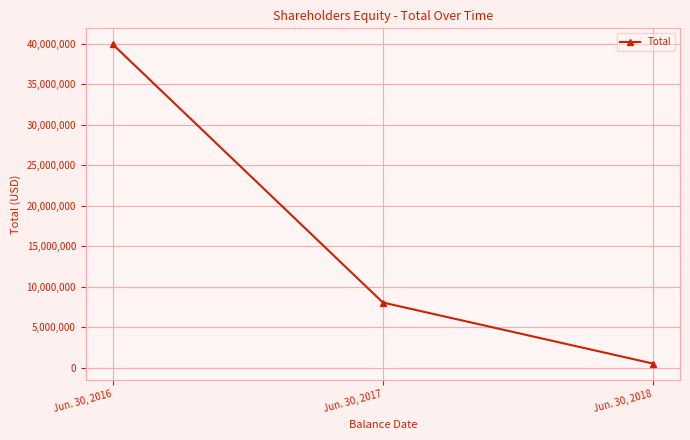

What is the change in value from Jun. 30, 2016 to Jun. 30, 2017?

-31910975